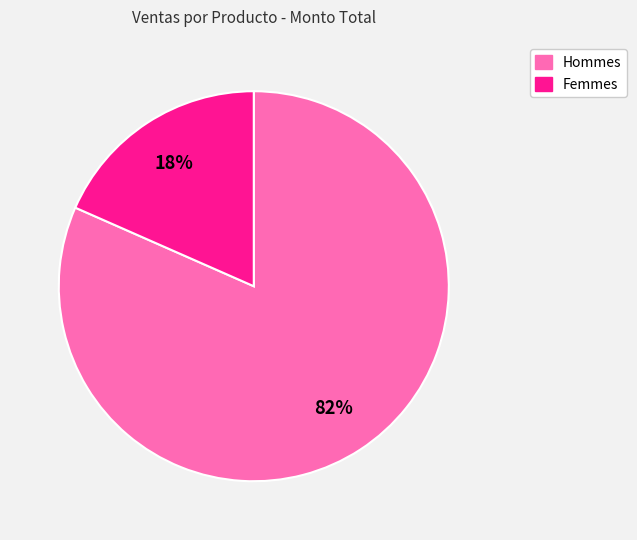

Is there any slice that represents more than half of the pie?

Yes